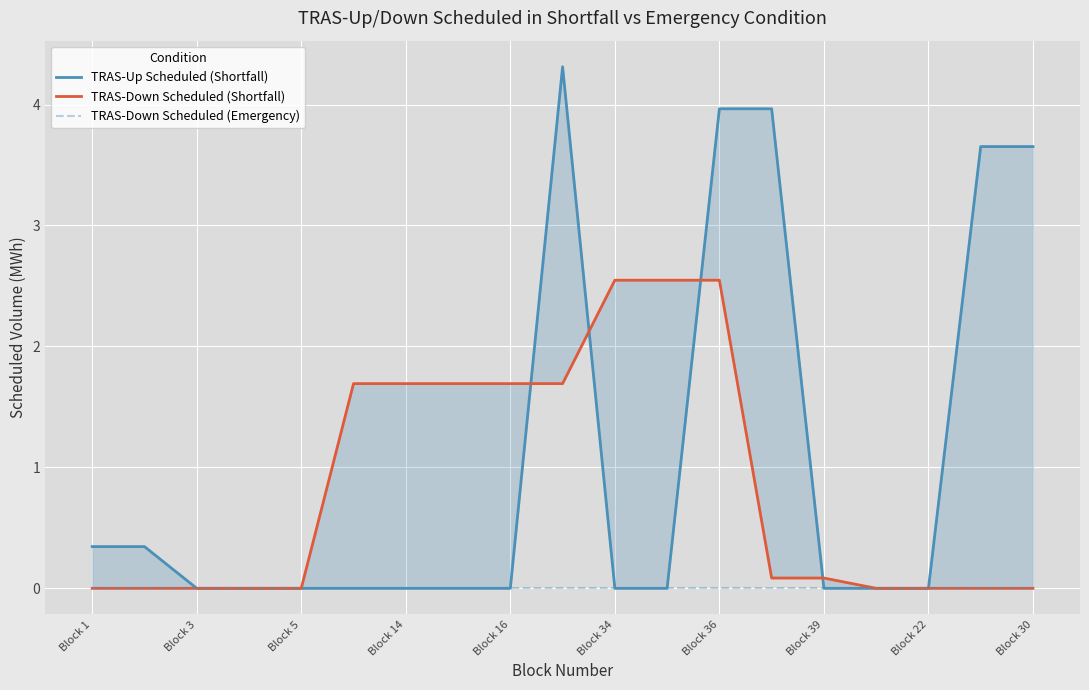

List the series in order of their peak value, lowest first.

TRAS-Down Scheduled (Emergency), TRAS-Down Scheduled (Shortfall), TRAS-Up Scheduled (Shortfall)